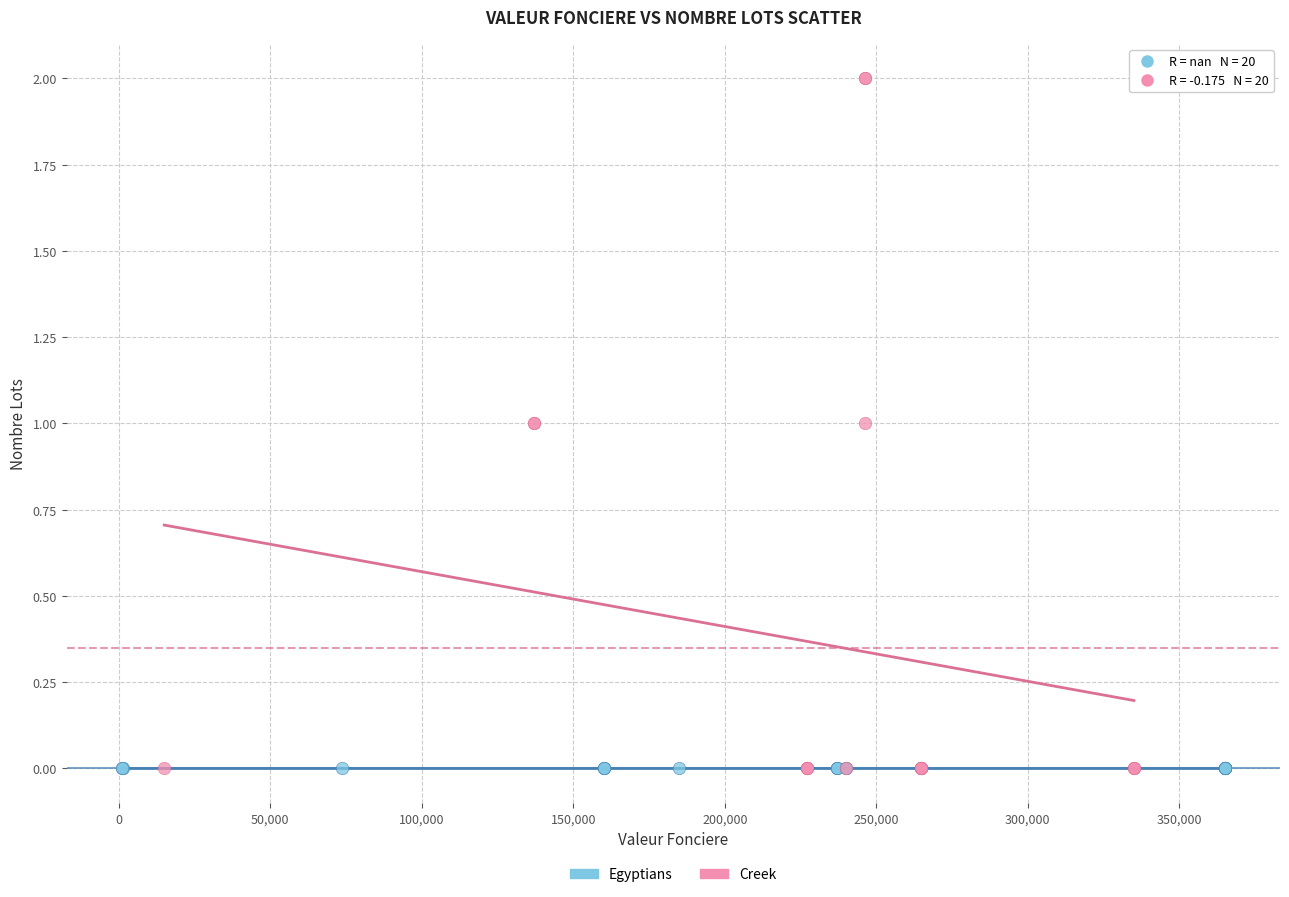

Which series contains the highest Y value?

Creek